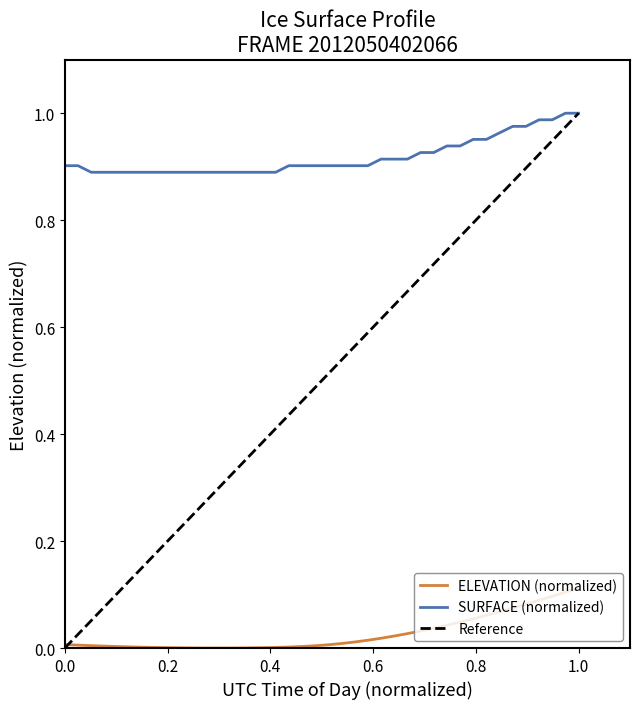

True or false: SURFACE has more than 0 interior local peaks.

False